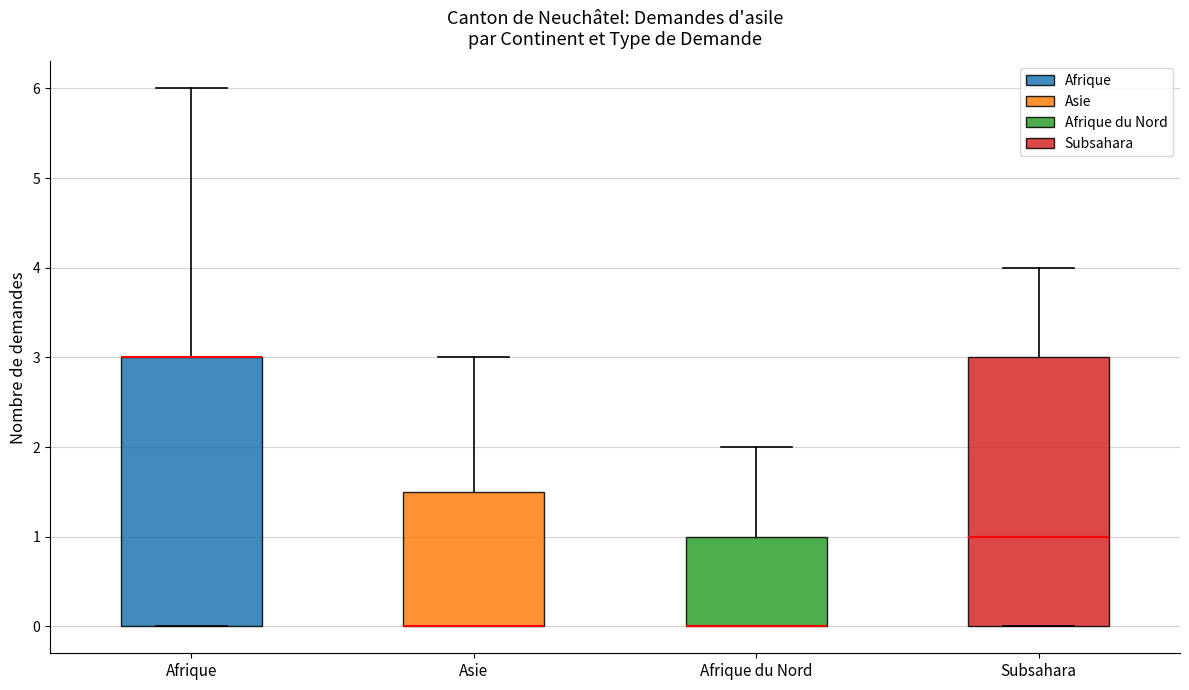

Reading left to right, read every box against the y-axis: the position of its median line, the range the box covers, and the ends of its whiskers. The values are not printed on the chart, so give them approximately, as read against the axis.

Afrique: median 3.0 (drawn on the box's upper edge), box 0.0 to 3.0, whiskers 0.0 to 6.0
Asie: median 0.0 (drawn on the box's lower edge), box 0.0 to 1.5, whiskers 0.0 to 3.0
Afrique du Nord: median 0.0 (drawn on the box's lower edge), box 0.0 to 1.0, whiskers 0.0 to 2.0
Subsahara: median 1.0, box 0.0 to 3.0, whiskers 0.0 to 4.0